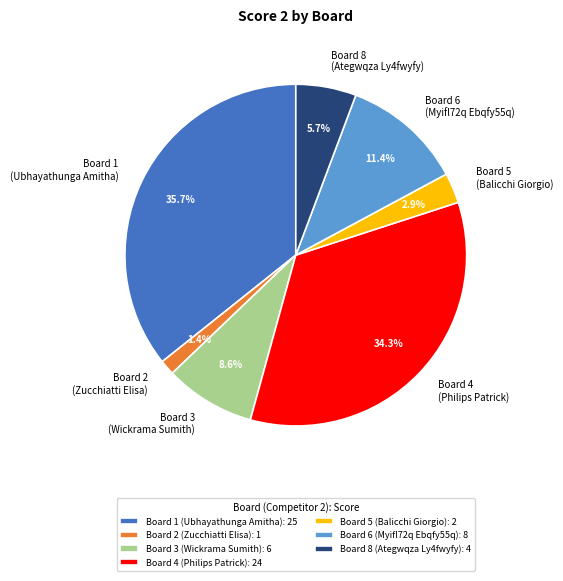

Is there a majority slice in this chart?

No